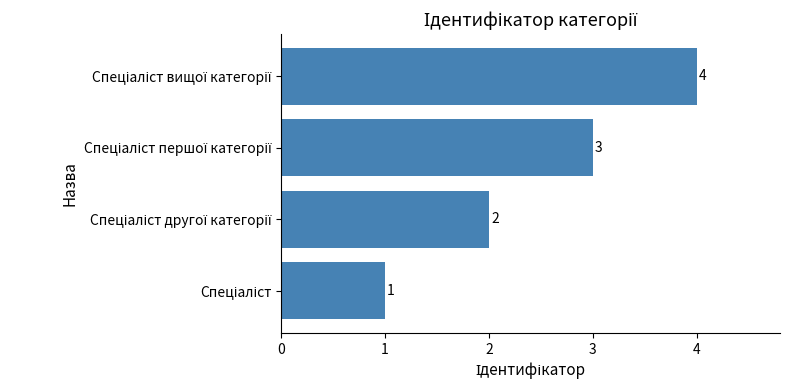

Count the values in the range 2 to 4.

3